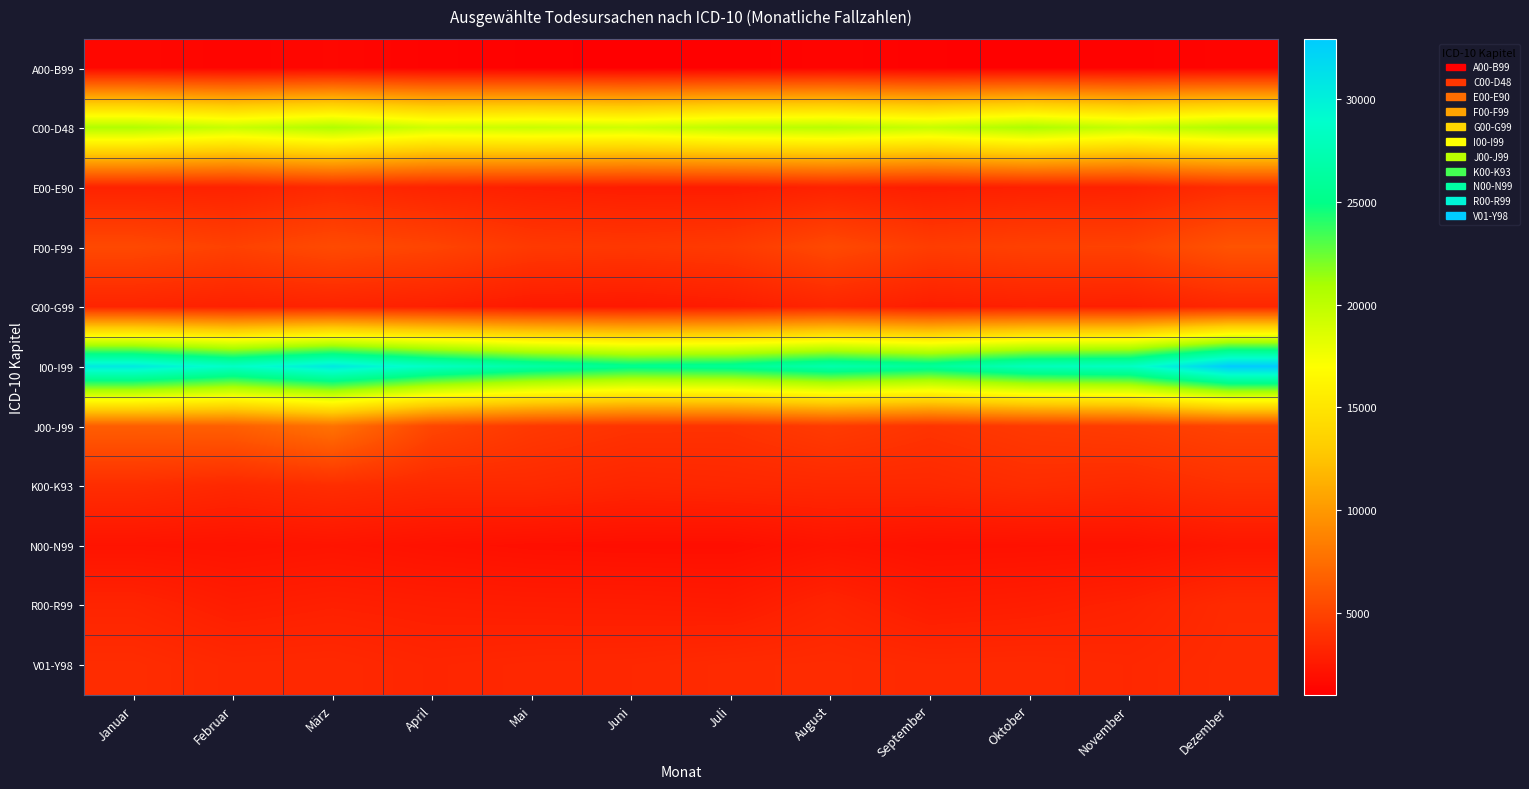

Which label corresponds to the largest value in the chart?

Dezember